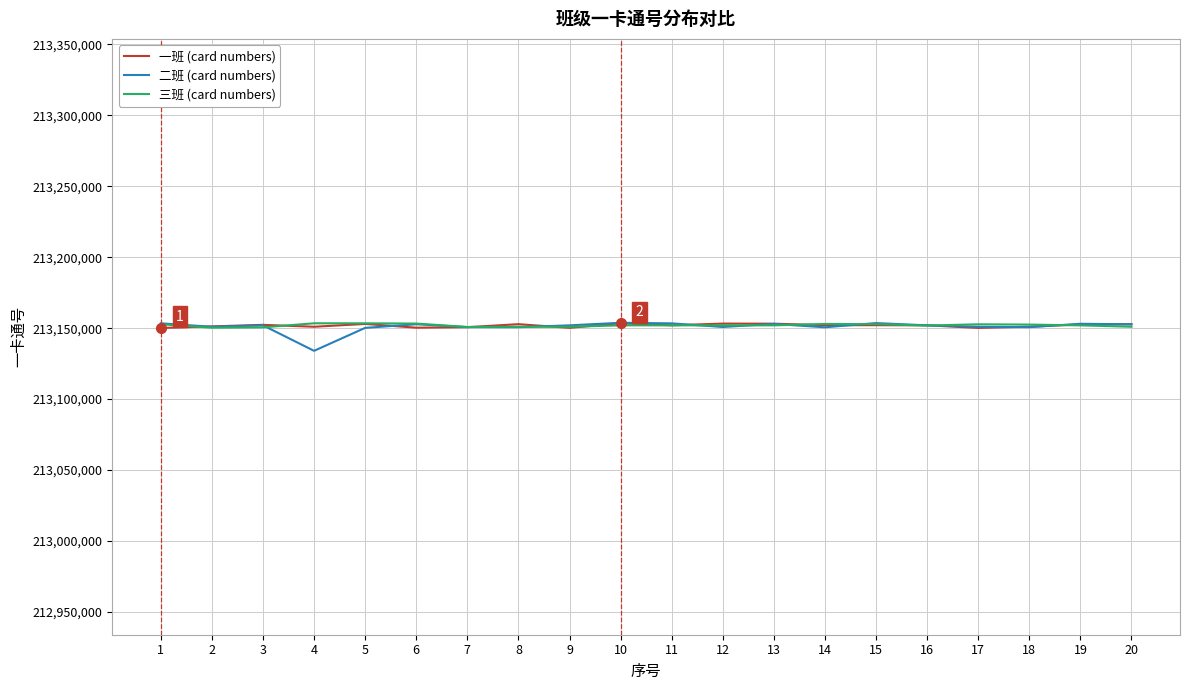

What is the spread (max minus min) of values at 8?

2110